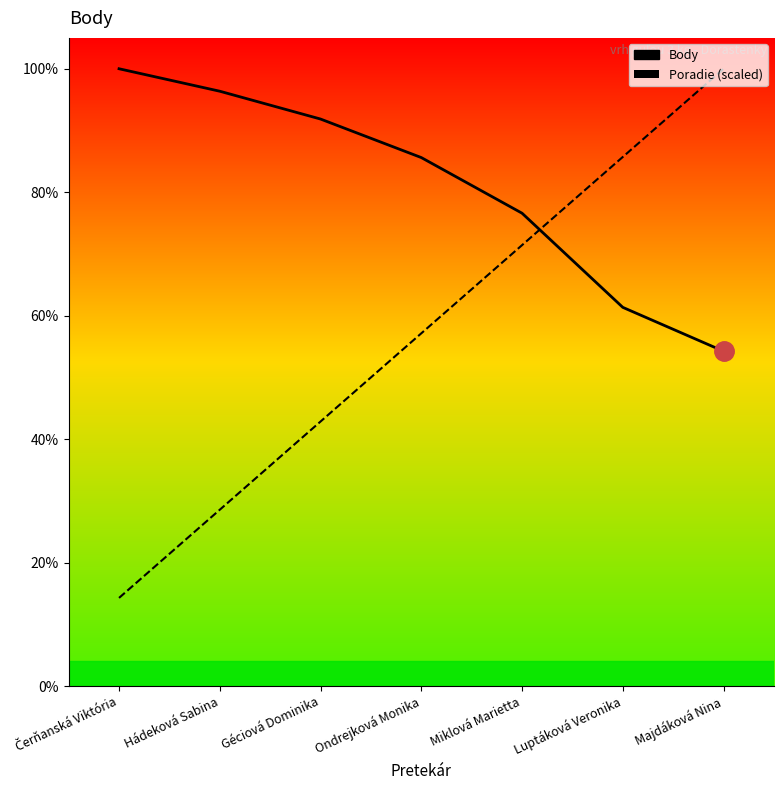

What is the label of the 4th point from the left?

Ondrejková Monika